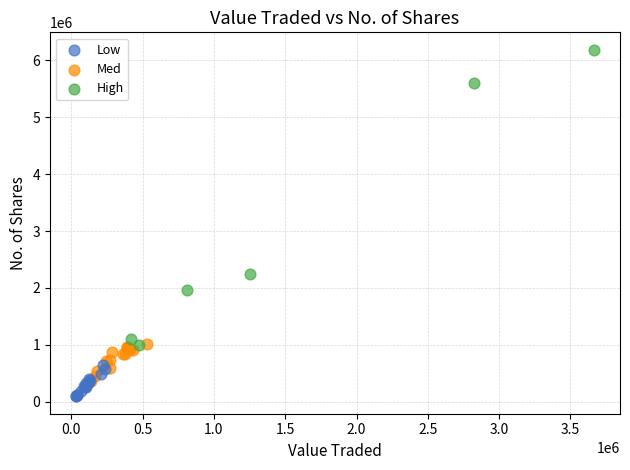

Which series has the widest spread of Y values?

High